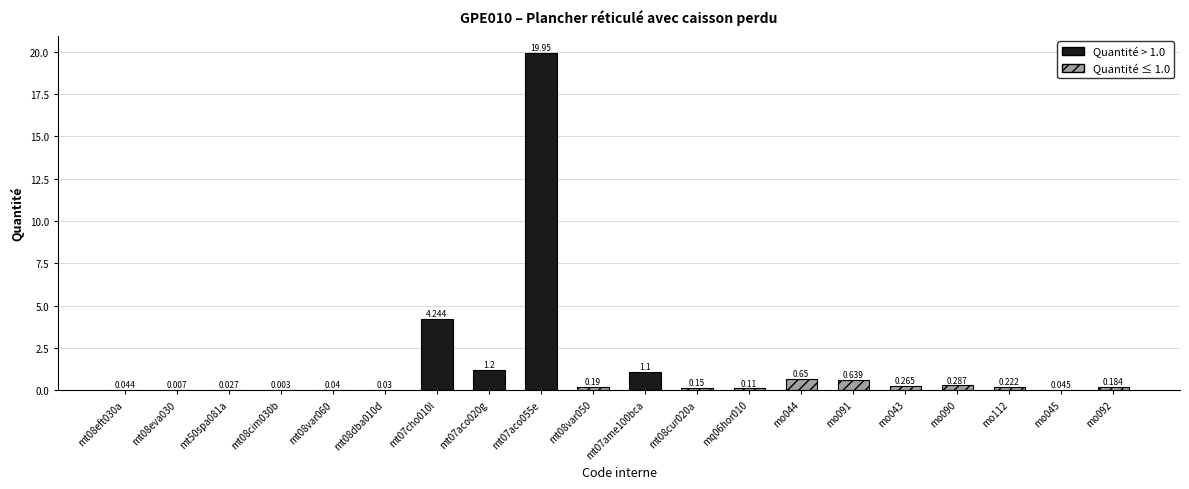

List the labels in order of value, largest first.

mt07aco055e, mt07cho010l, mt07aco020g, mt07ame100bca, mo044, mo091, mo090, mo043, mo112, mt08var050, mo092, mt08cur020a, mq06hor010, mo045, mt08eft030a, mt08var060, mt08dba010d, mt50spa081a, mt08eva030, mt08cim030b